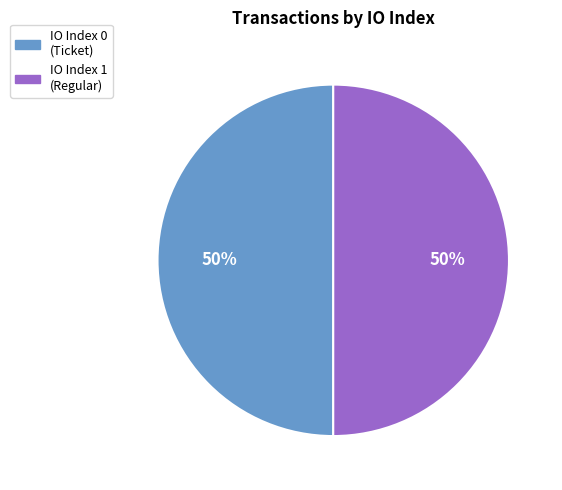

Combined, do IO Index 1 (Regular) and IO Index 0 (Ticket) account for over 50%?

Yes